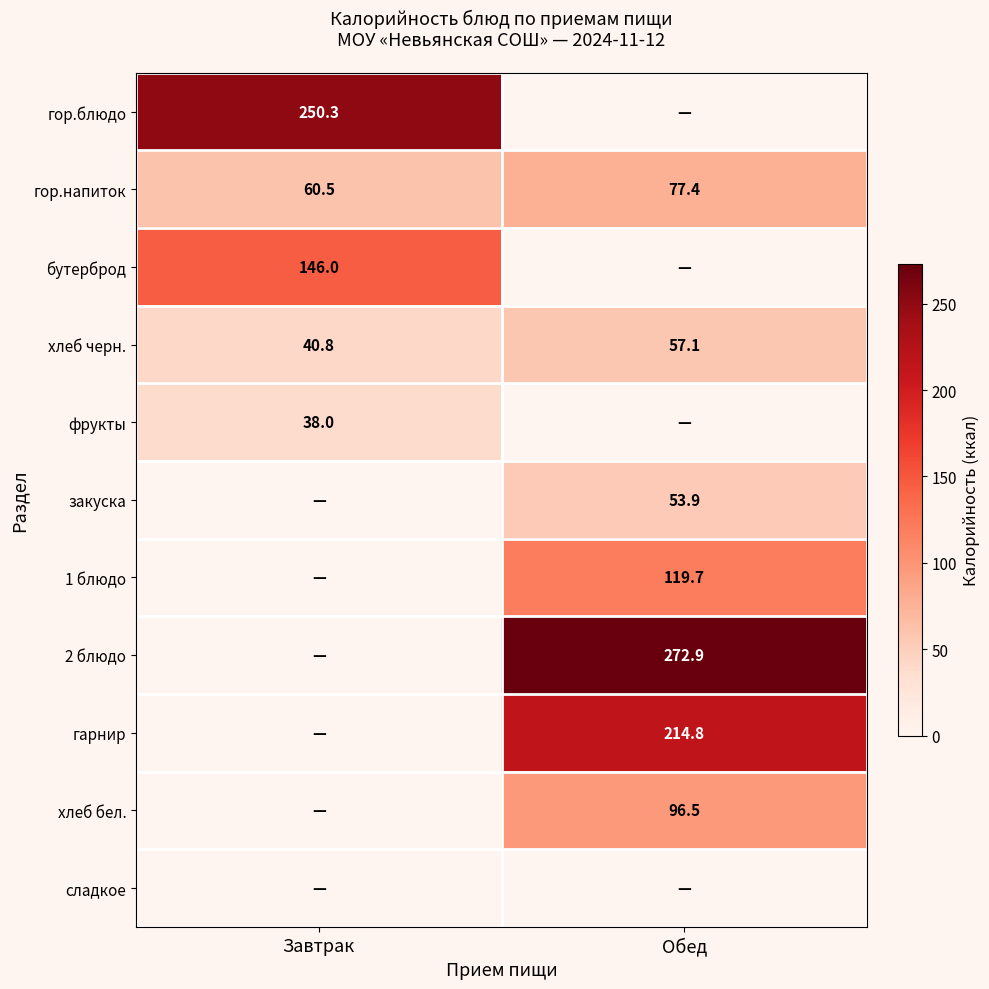

True or false: гор.напиток has a value of 60.5 at Завтрак.

True